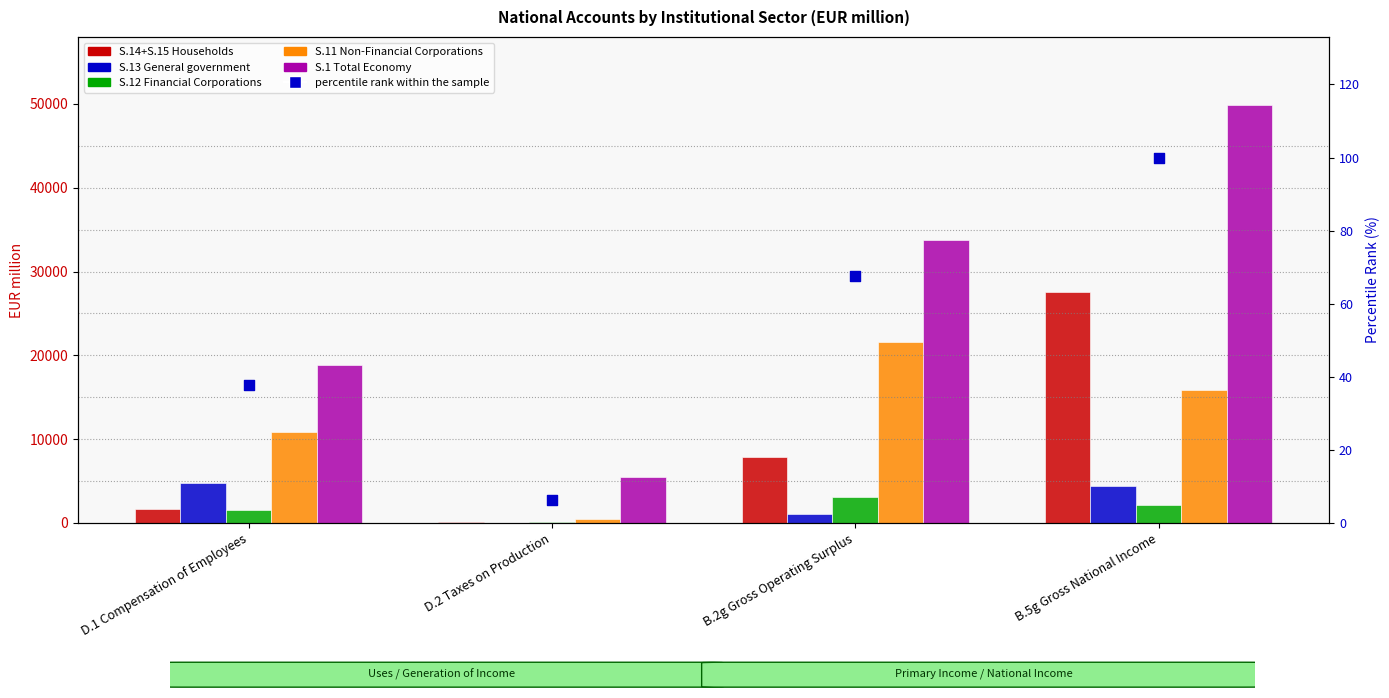

Which series reaches the minimum Y coordinate?

S.13 General government